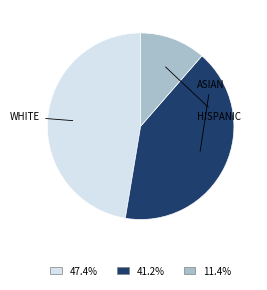

Is there any slice that represents more than half of the pie?

No